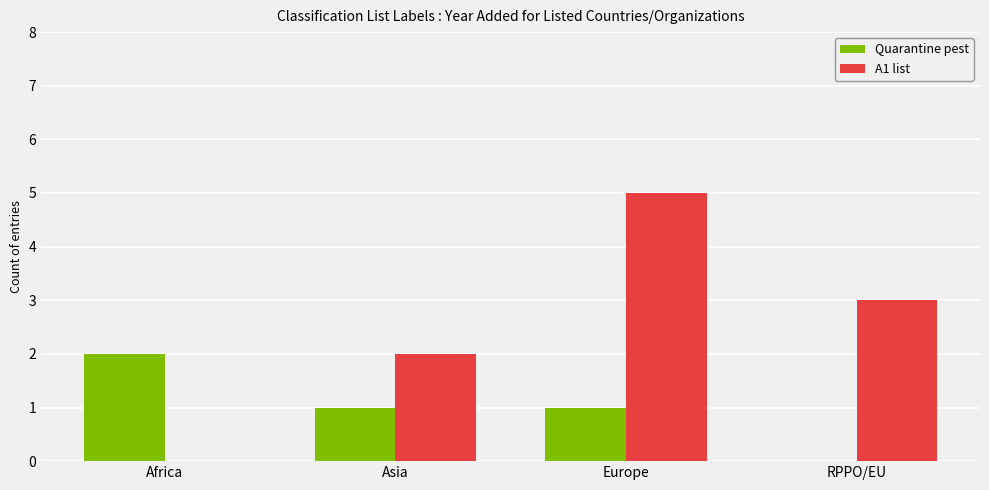

What is the sum of all Quarantine pest values?

4